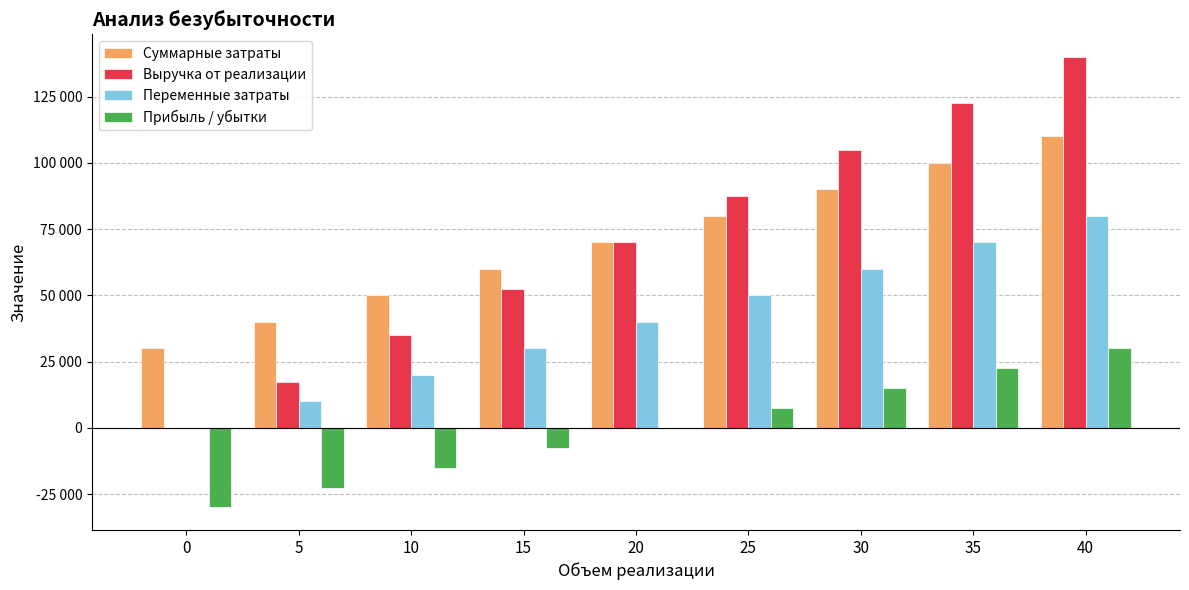

Which series has the largest total across all categories?

Суммарные затраты